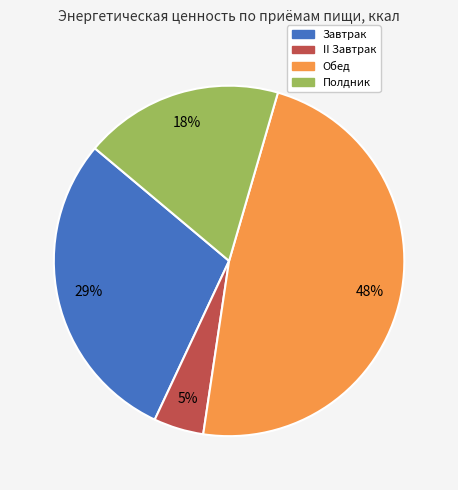

To the nearest percent, what percentage of the pie is Полдник?

18%